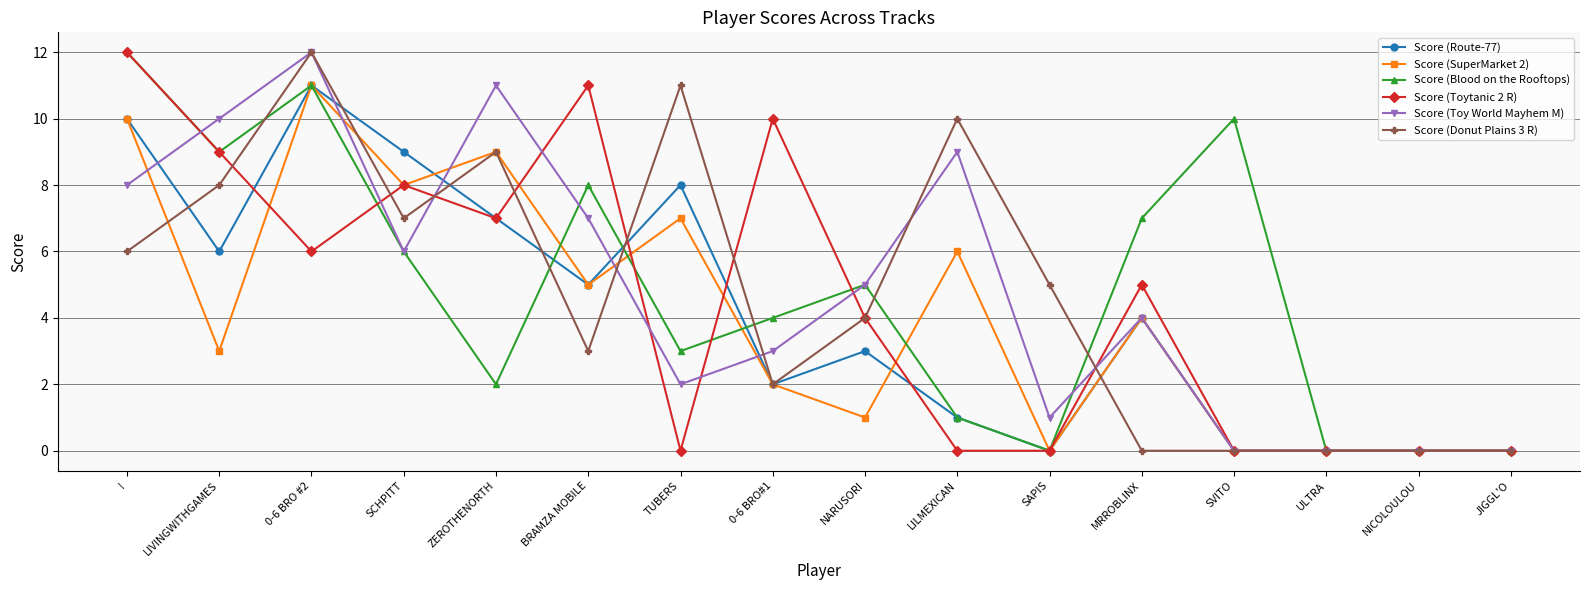

At which label is Score (Toy World Mayhem M) closest to 6?

SCHPITT